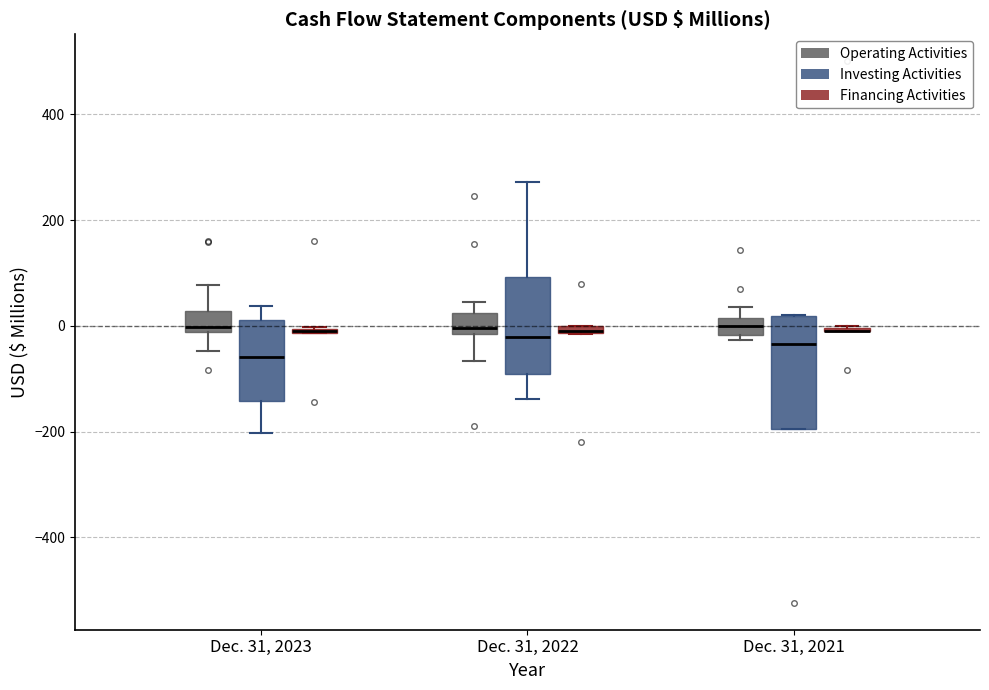

Where does the upper whisker of the box for Dec. 31, 2023 (Investing Activities) end on the y-axis? The values are not printed on the chart, so give them approximately, as read against the axis.

40